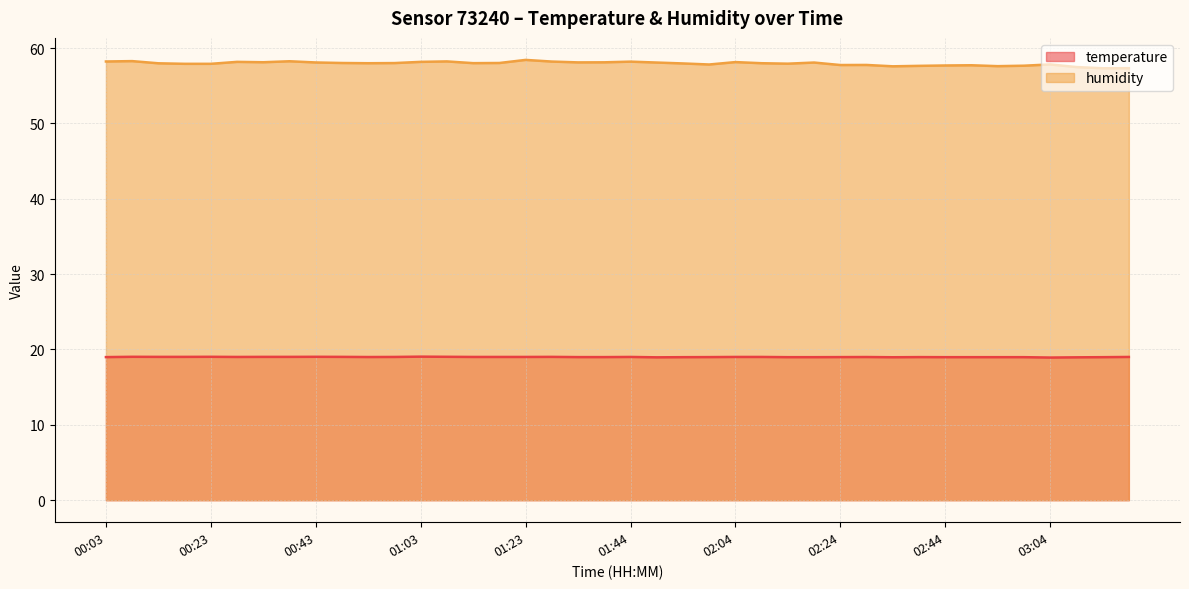

What is the label of the 18th point from the right?

01:54